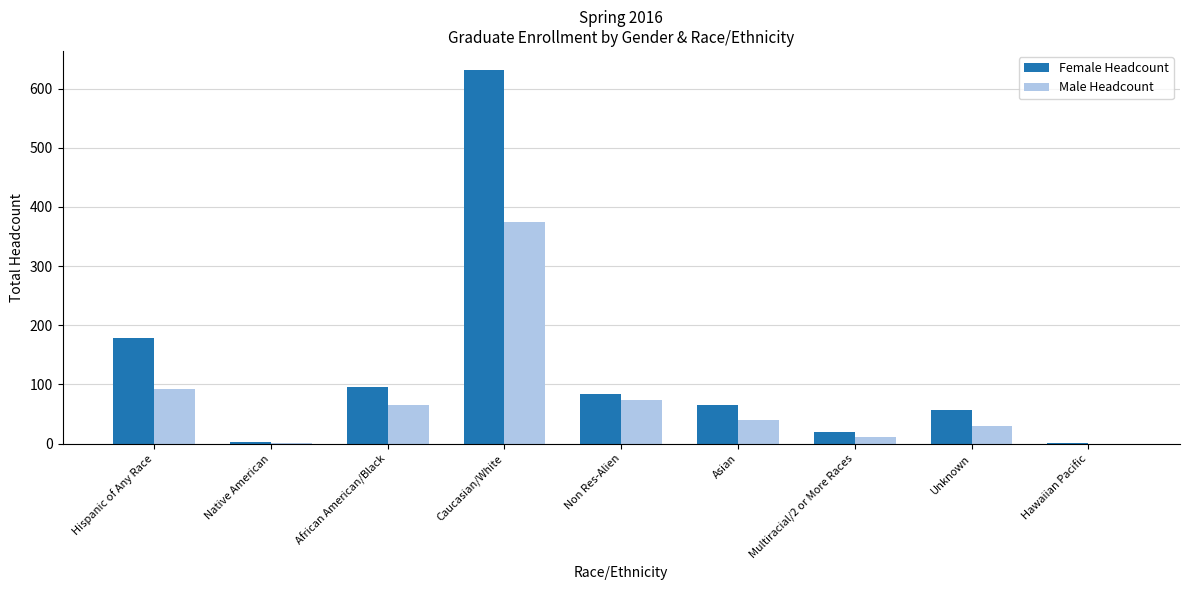

Which series changed the most between African American/Black and Multiracial/2 or More Races?

Female Headcount